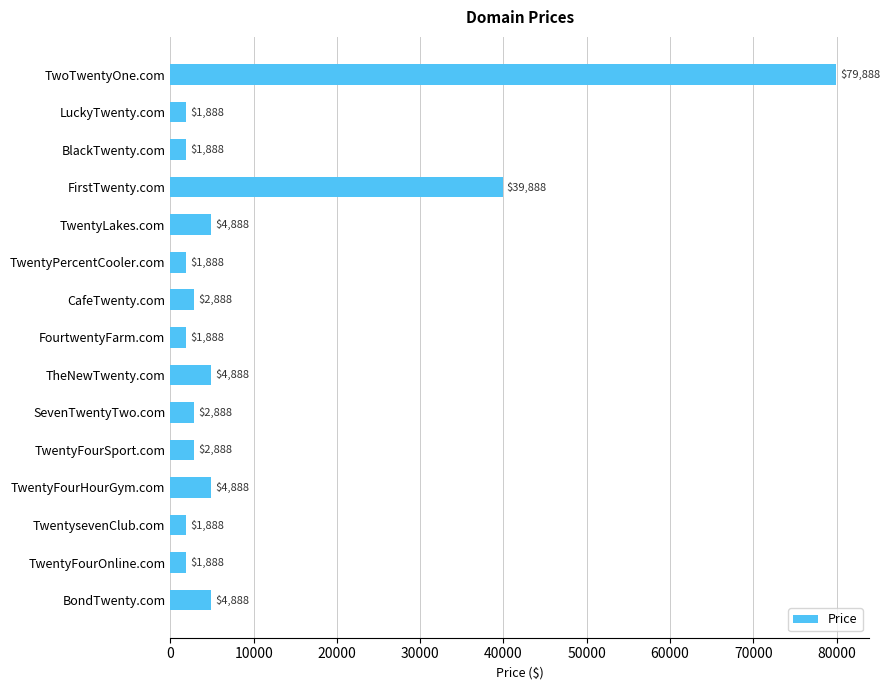

What is the sum of all values?

159320